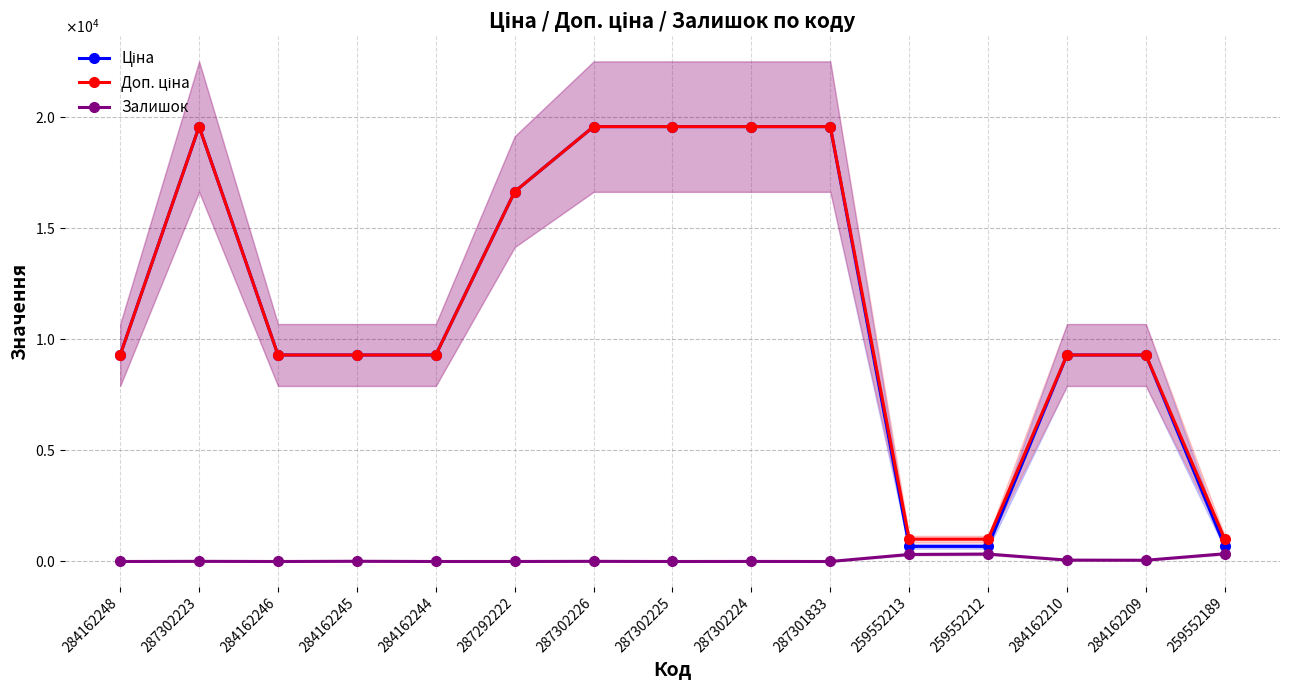

What position from the right is 284162244?

11